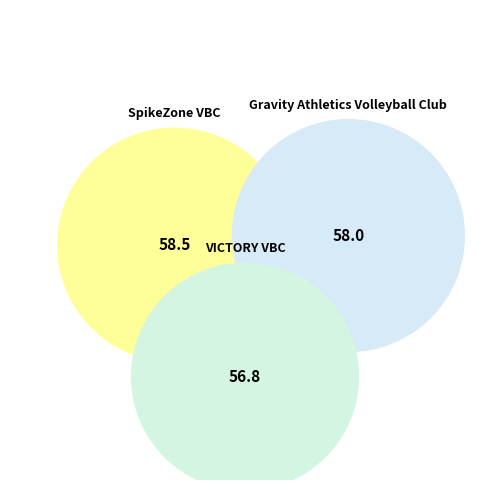

Is it true that Gravity Athletics Volleyball Club is 33% of the pie?

True